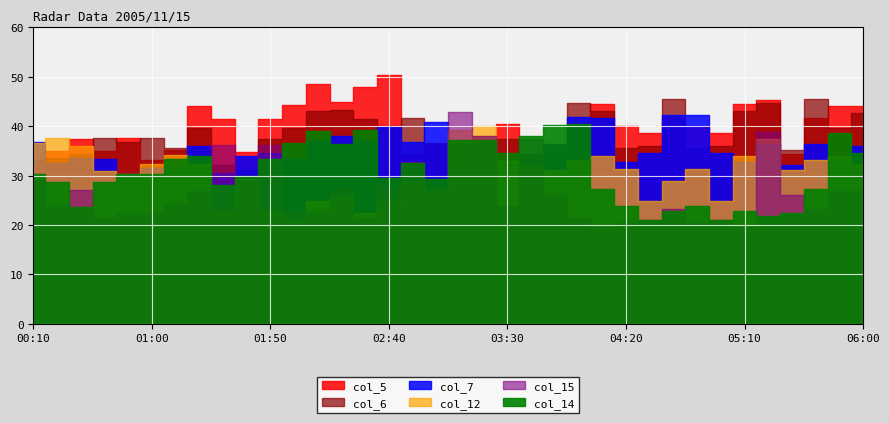

Reading left to right, extract all data points from this chart.

col_14: 30.3	28.6	23.6	28.6	30.3	30.3	33.3	34.0	28.1	30.0	33.4	36.5	39.0	36.3	39.2	29.6	32.6	29.4	37.2	37.1	34.5	38.0	40.2	40.4	27.2	23.9	21.0	22.8	23.9	21.0	22.8	21.8	22.5	27.2	38.6	34.5
col_7: 36.8	32.5	33.6	33.3	30.4	31.6	31.9	36.0	30.5	33.9	34.6	33.3	37.0	38.1	37.0	39.8	36.7	40.9	36.4	36.6	32.6	34.3	36.4	41.8	41.7	32.7	34.6	42.3	42.3	34.6	32.7	36.4	32.2	36.4	33.3	36.0
col_12: 36.5	37.6	36.0	31.0	30.4	32.3	34.1	32.3	22.8	29.3	22.8	21.3	24.8	25.9	22.5	24.8	28.8	26.9	39.3	40.0	32.9	31.9	31.2	33.1	34.0	31.4	24.8	28.8	31.4	24.8	34.0	37.3	31.2	33.1	34.0	32.3
col_15: 29.1	24.1	27.0	21.4	22.4	22.4	24.4	26.9	36.2	28.8	36.2	22.8	22.8	27.1	21.4	27.6	32.7	27.6	42.9	38.1	23.9	37.4	26.0	21.4	19.5	20.3	21.1	23.3	20.3	21.1	19.5	38.9	26.0	23.3	26.9	26.9
col_5: 29.7	34.9	37.3	34.9	37.7	33.1	35.1	44.1	41.4	34.7	41.4	44.3	48.6	44.9	48.0	50.3	34.3	36.3	36.3	34.9	40.4	34.0	34.4	40.4	44.5	40.0	38.7	41.6	40.0	38.7	44.5	45.2	34.4	41.6	44.1	44.1
col_6: 33.1	33.5	34.4	37.7	36.8	37.7	35.5	39.6	32.1	31.1	37.4	39.6	43.0	43.3	41.4	40.1	41.7	36.6	36.6	38.0	37.3	33.9	35.1	44.6	43.1	35.6	36.0	45.5	35.6	36.0	43.1	44.6	35.1	45.5	39.6	42.6